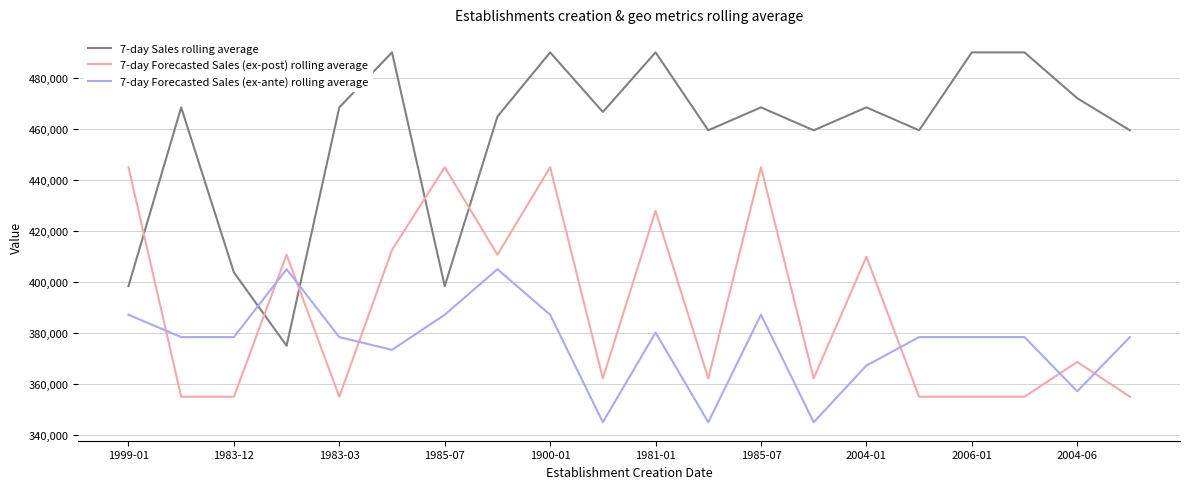

Which series has the widest spread of values?

7-day Sales rolling average